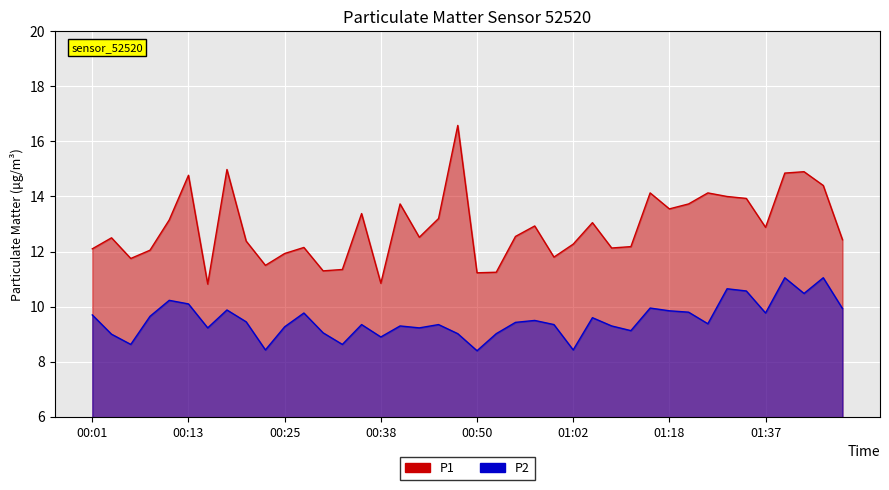

What is the minimum value for P2?

8.4